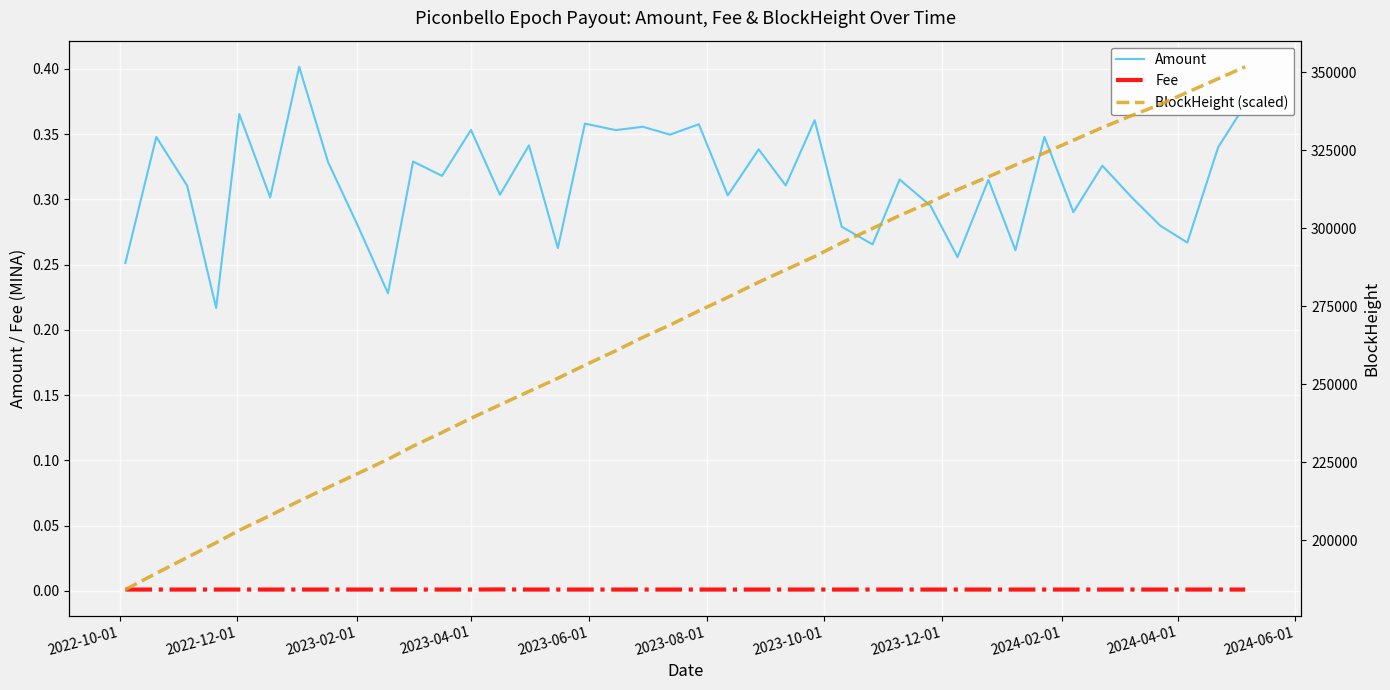

True or false: Fee and Amount intersect in this chart.

False